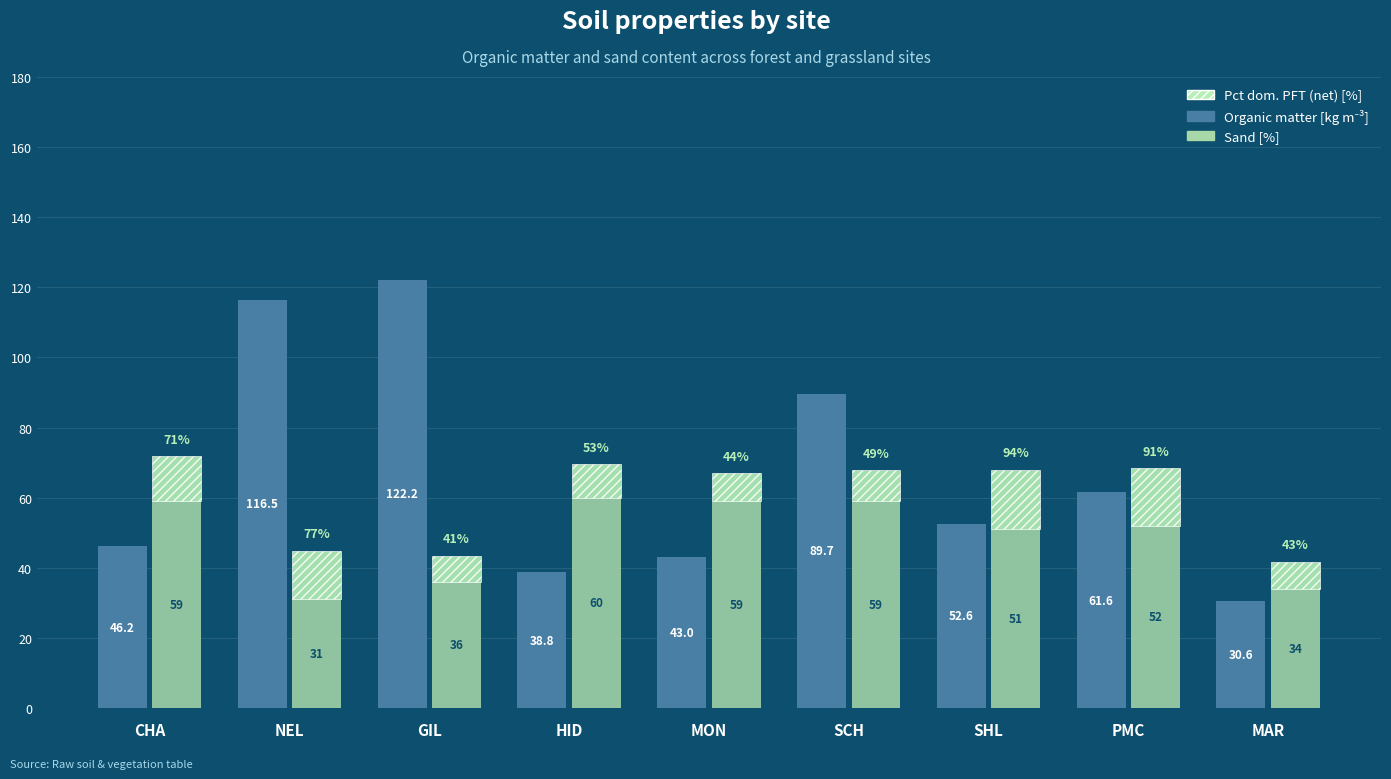

Is the value of Organic matter at SCH greater than the value of Sand at CHA?

Yes